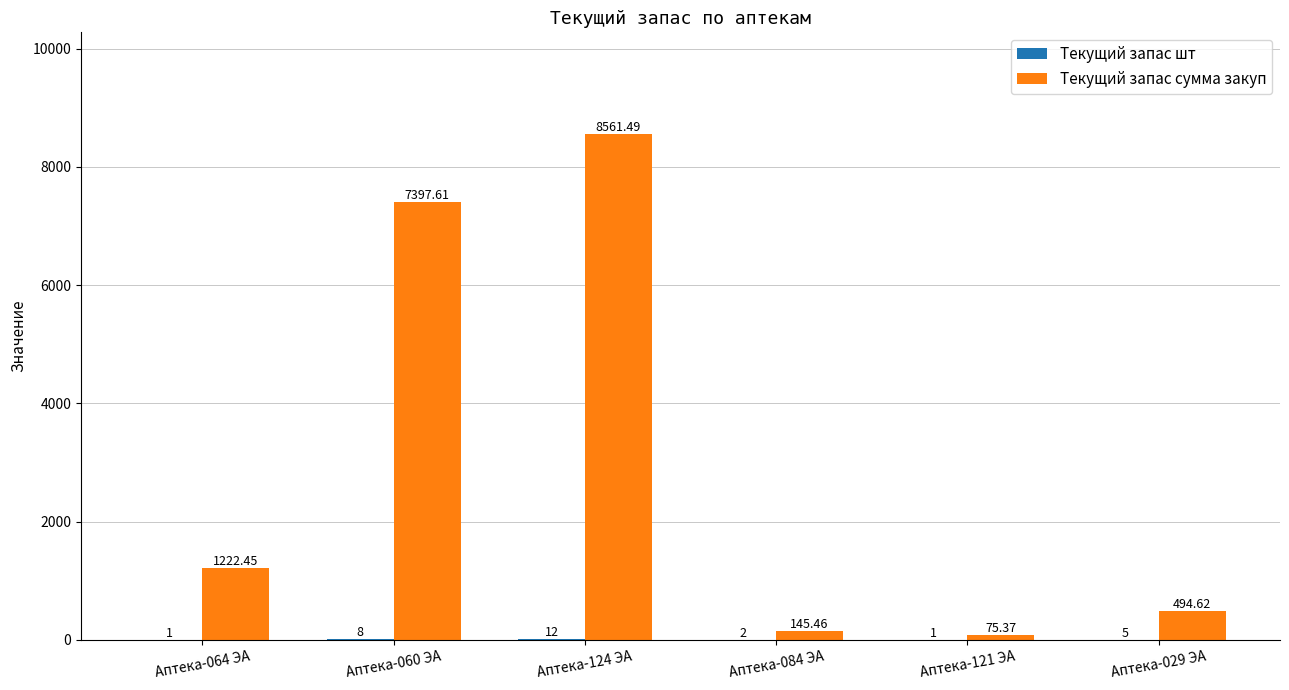

Are the bars horizontal?

No